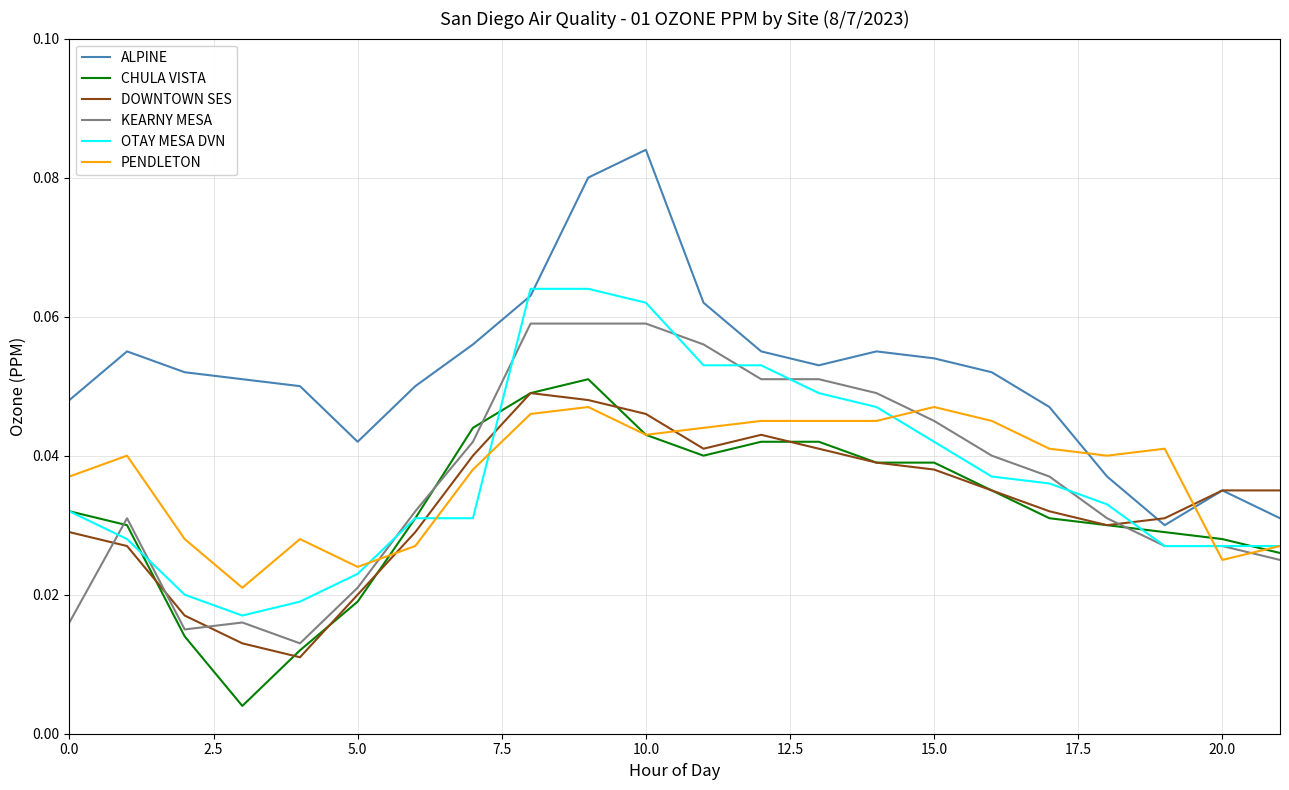

Which series has the largest total across all categories?

ALPINE